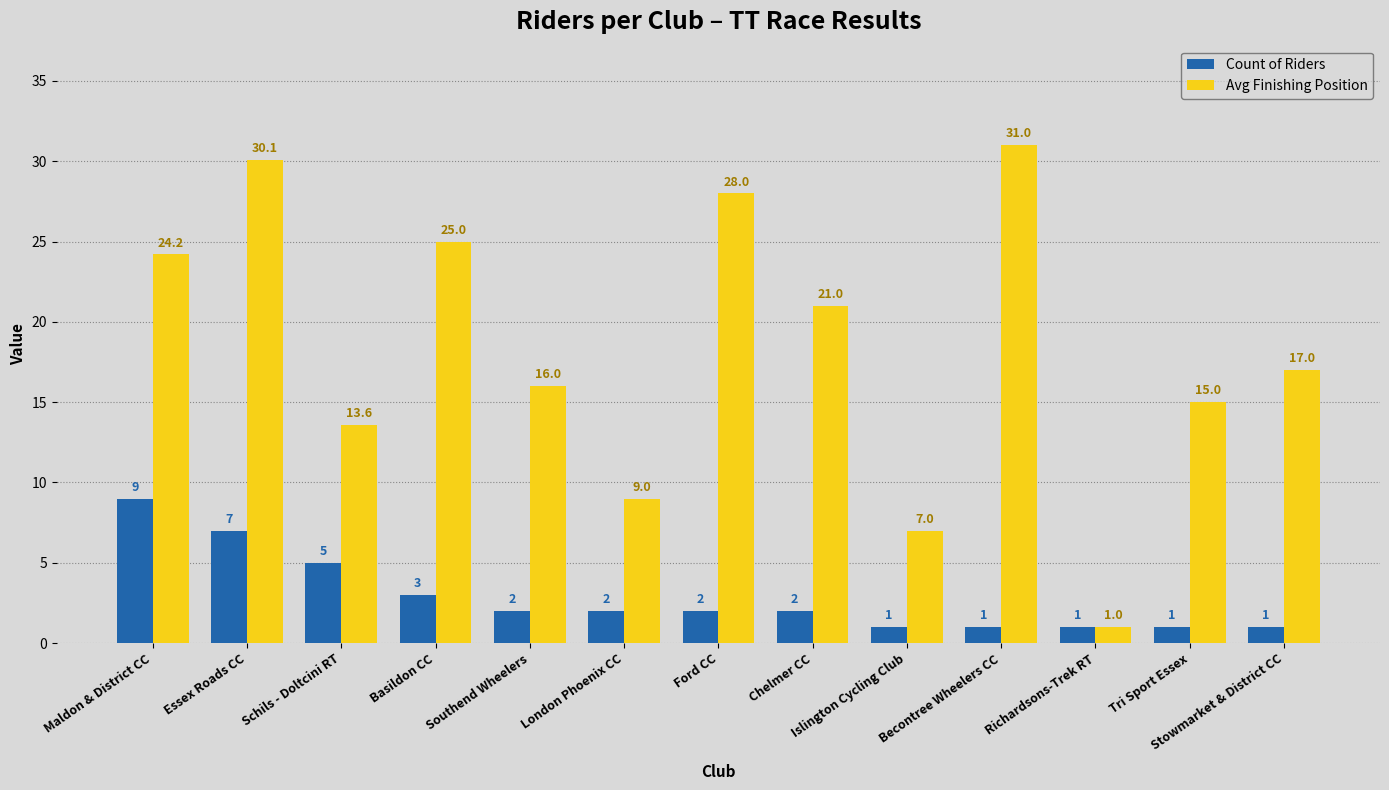

What is the approximate value of Count of Riders at Schils - Doltcini RT?

5.0